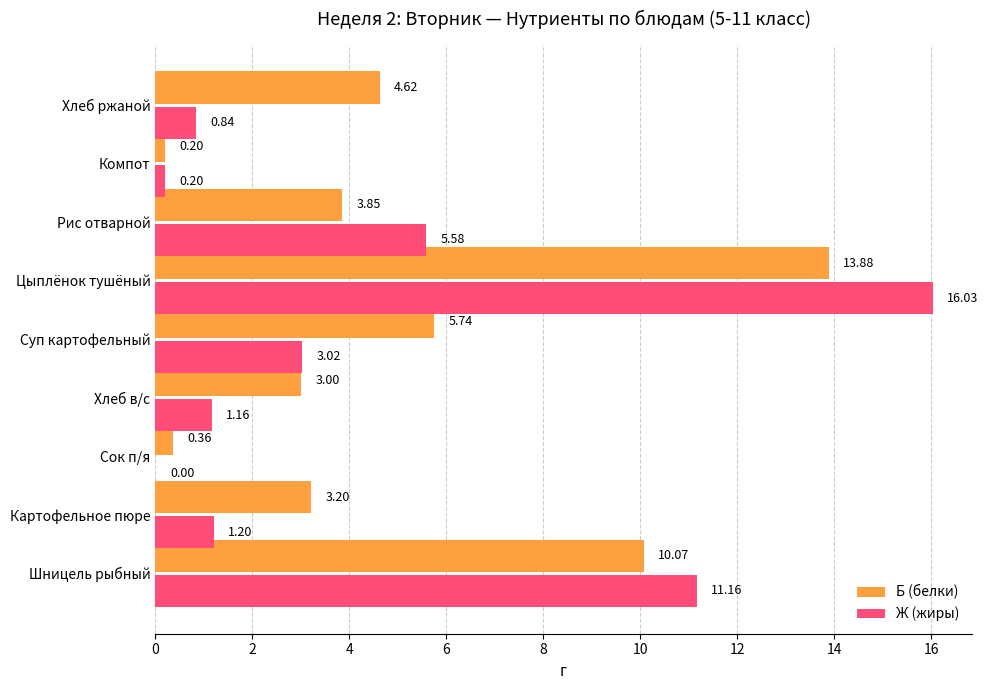

At which label is Ж (жиры) closest to 8?

Рис отварной